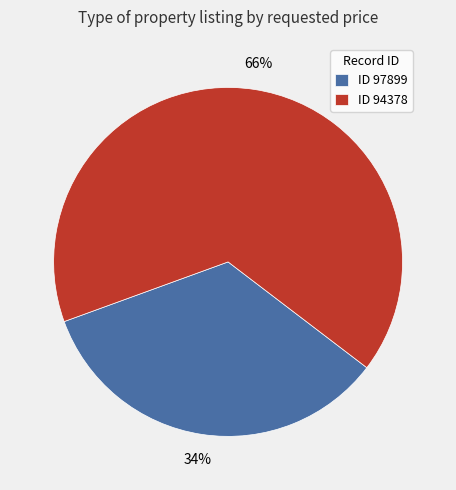

To the nearest percent, what is the difference between the largest and smallest slice percentages?

32%